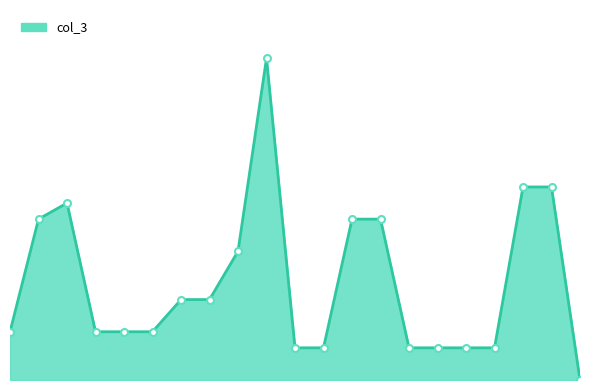

Does the chart have visible grid lines?

No